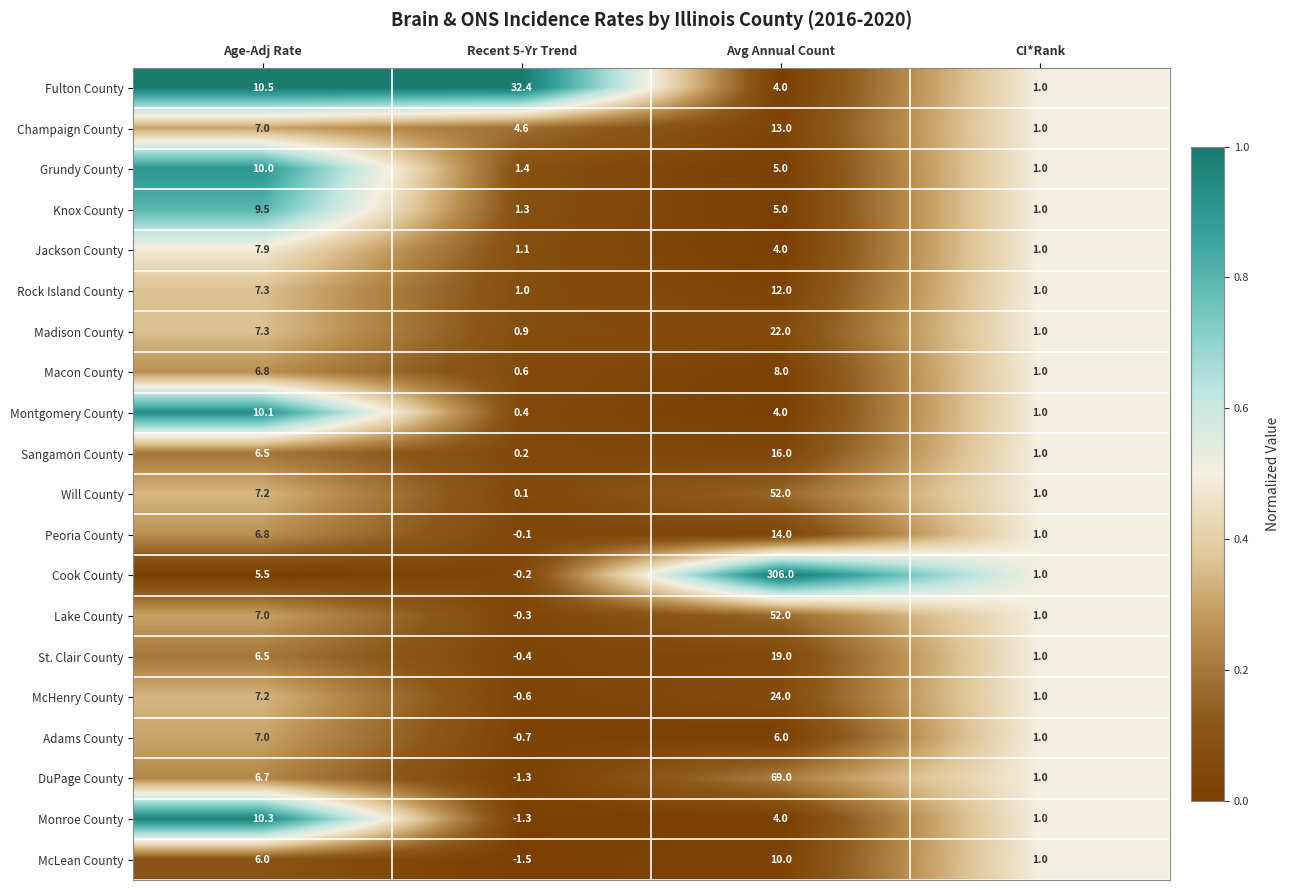

True or false: Sangamon County has a value of 1.7 at CI*Rank.

False